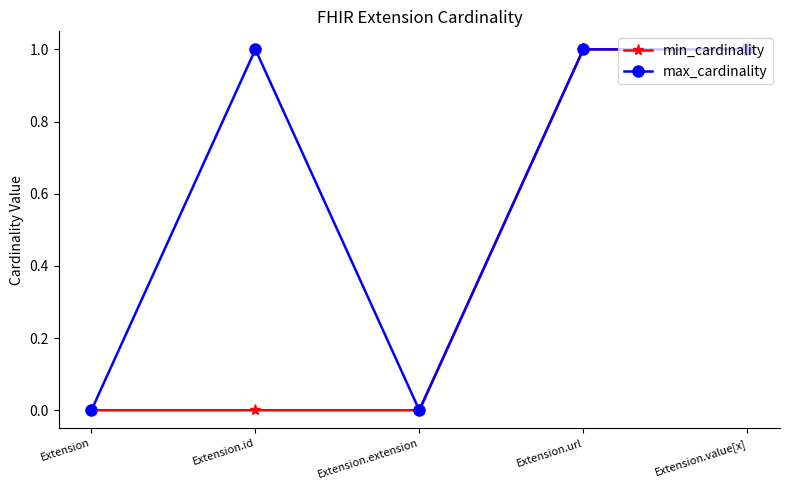

The value of max_cardinality at Extension.url is 0. True or false?

False